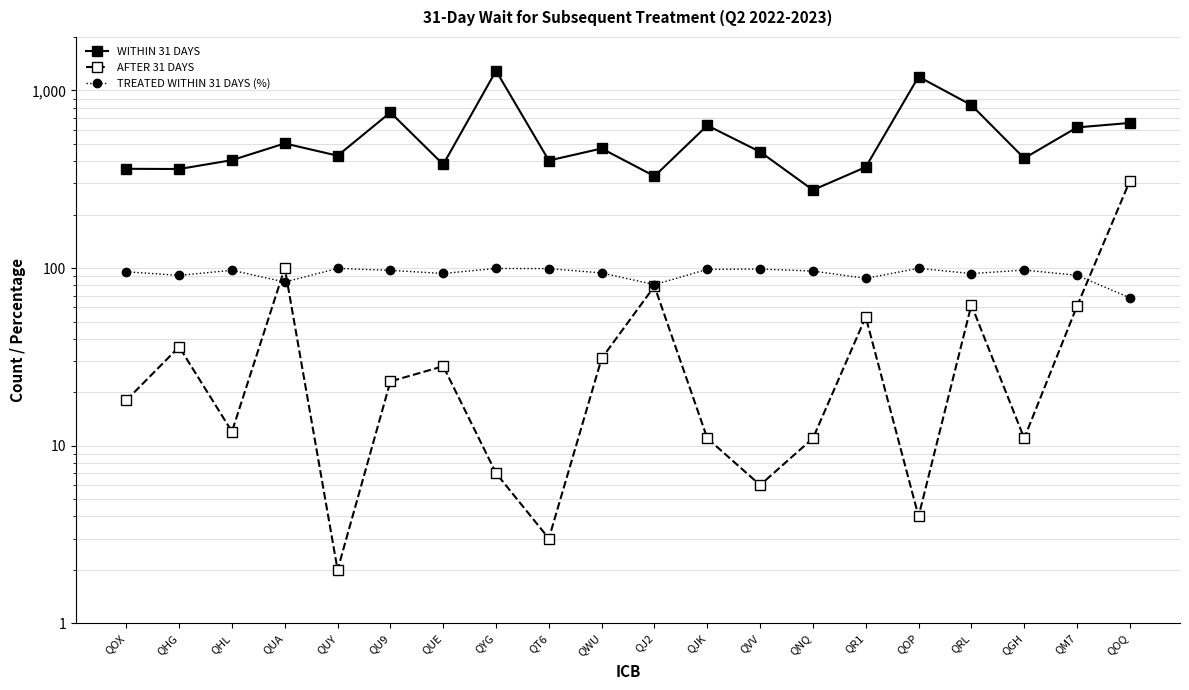

Is it true that WITHIN 31 DAYS equals 1290.0 at QYG?

True